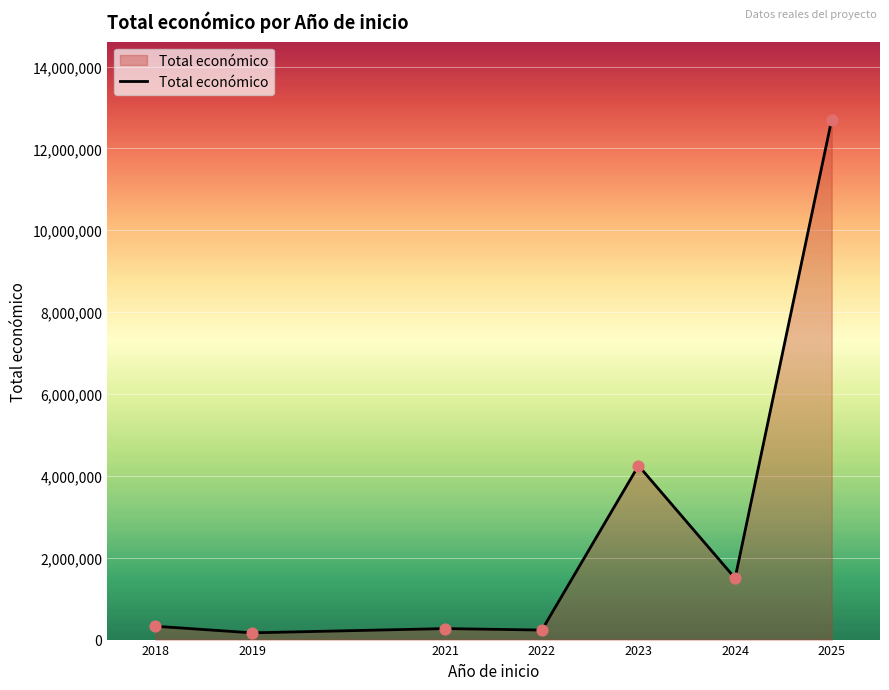

What is the change in value from 2022 to 2023?

+4017154